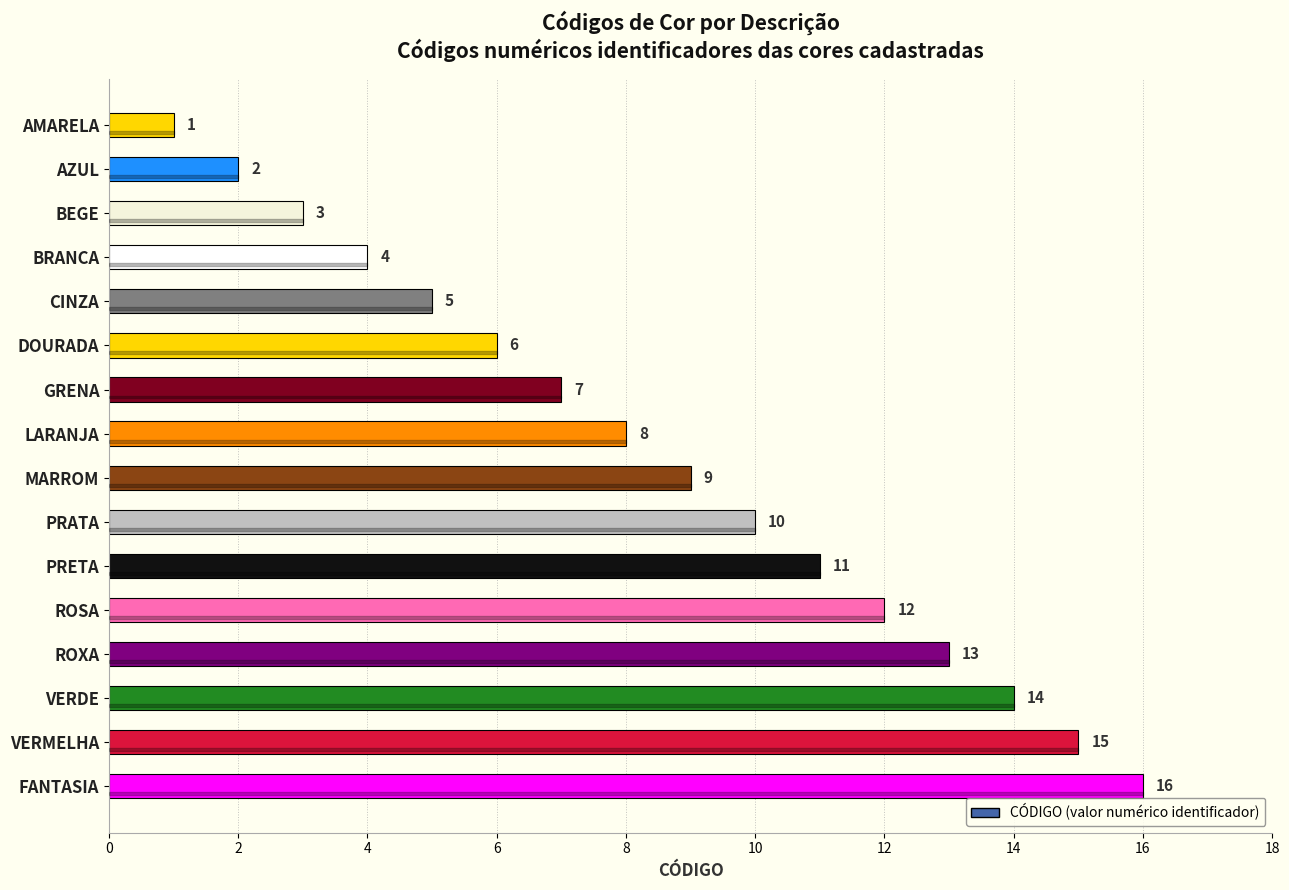

List the labels in order of value, smallest first.

AMARELA, AZUL, BEGE, BRANCA, CINZA, DOURADA, GRENA, LARANJA, MARROM, PRATA, PRETA, ROSA, ROXA, VERDE, VERMELHA, FANTASIA